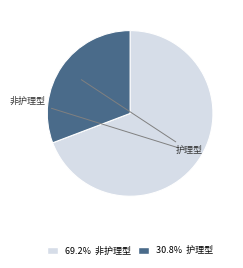

Does any single category account for the majority?

Yes